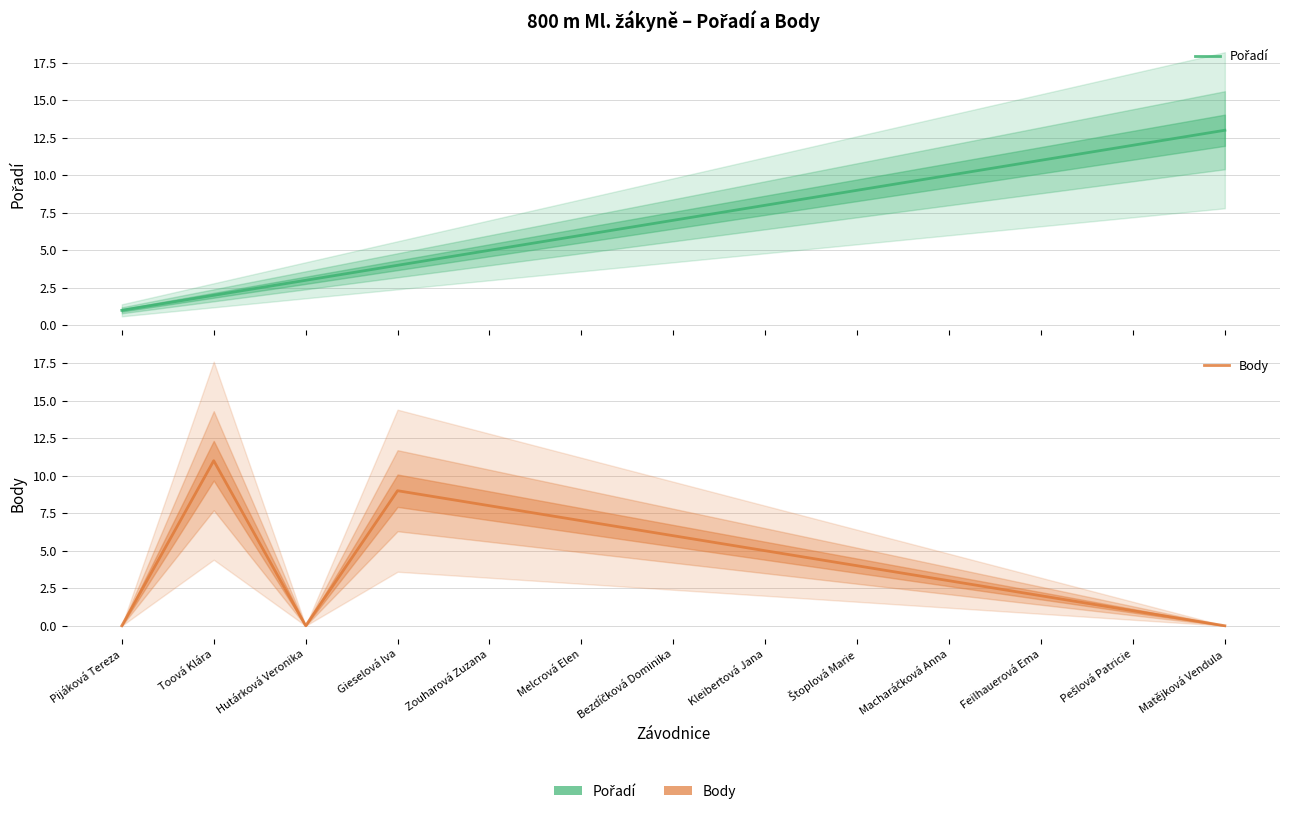

What are all the series names shown in the legend?

Pořadí, Body